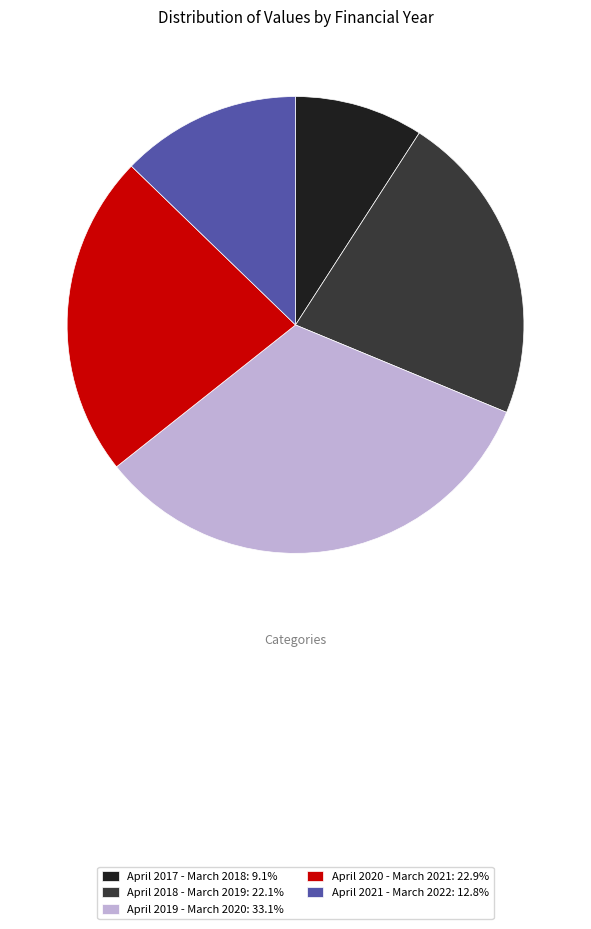

Between April 2020 - March 2021 and April 2017 - March 2018, which is larger?

April 2020 - March 2021